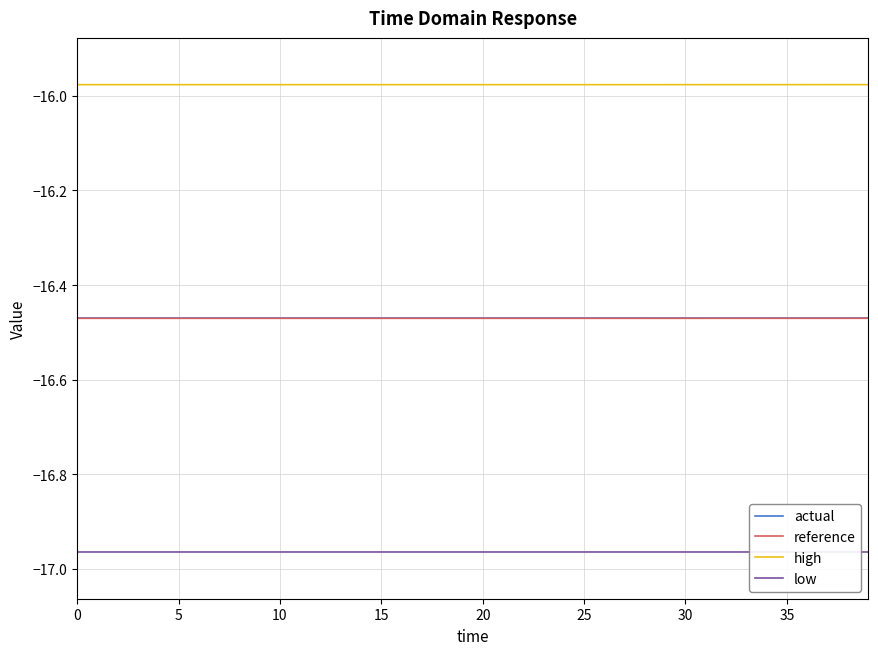

At how many categories does at least one series exceed -16?

40